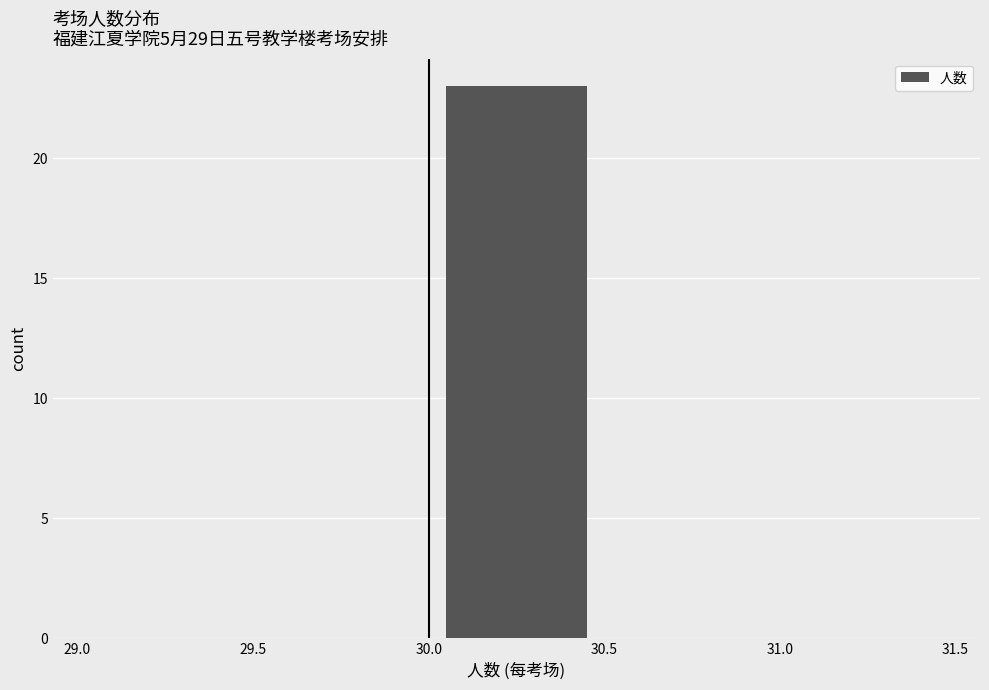

Reading left to right, transcribe this chart: for each bar, give the range it covers on the x-axis and its height. The values are not printed on the chart, so give them approximately, as read against the axis.

29.0 to 29.5: 0
29.5 to 30.0: 0
30.0 to 30.5: 23
30.5 to 31.0: 0
31.0 to 31.5: 0